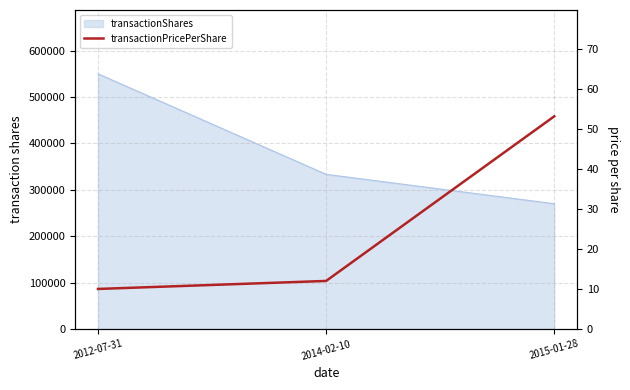

What is the minimum value shown in the chart?

10.0